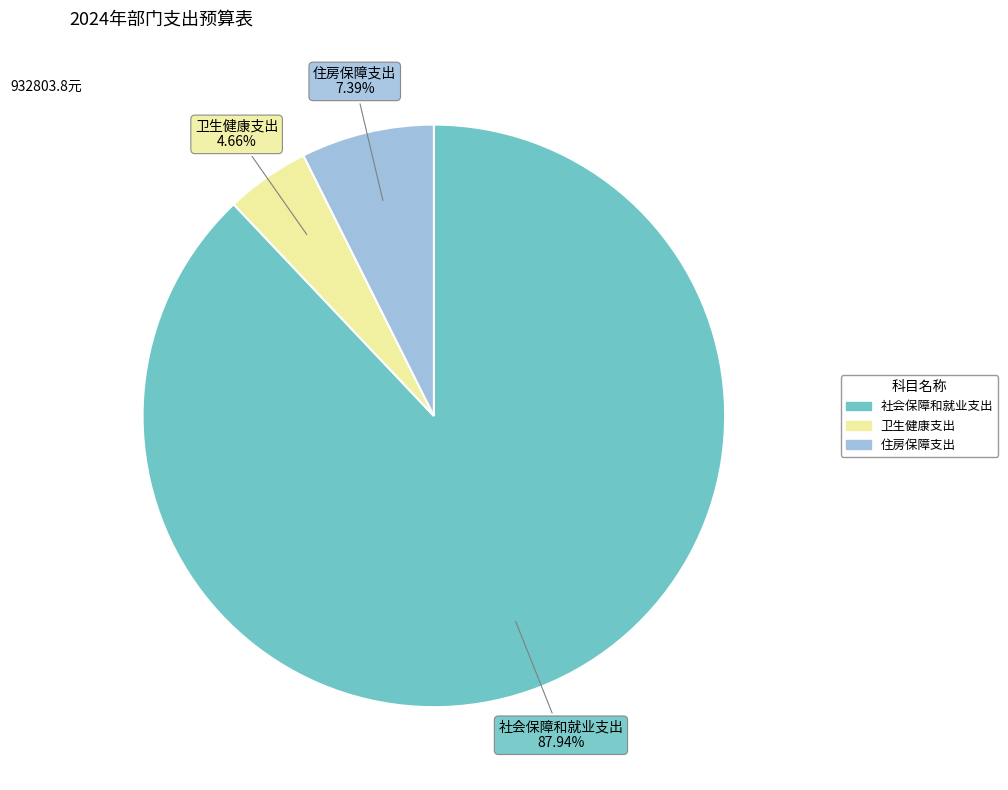

Between 社会保障和就业支出 and 卫生健康支出, which is larger?

社会保障和就业支出